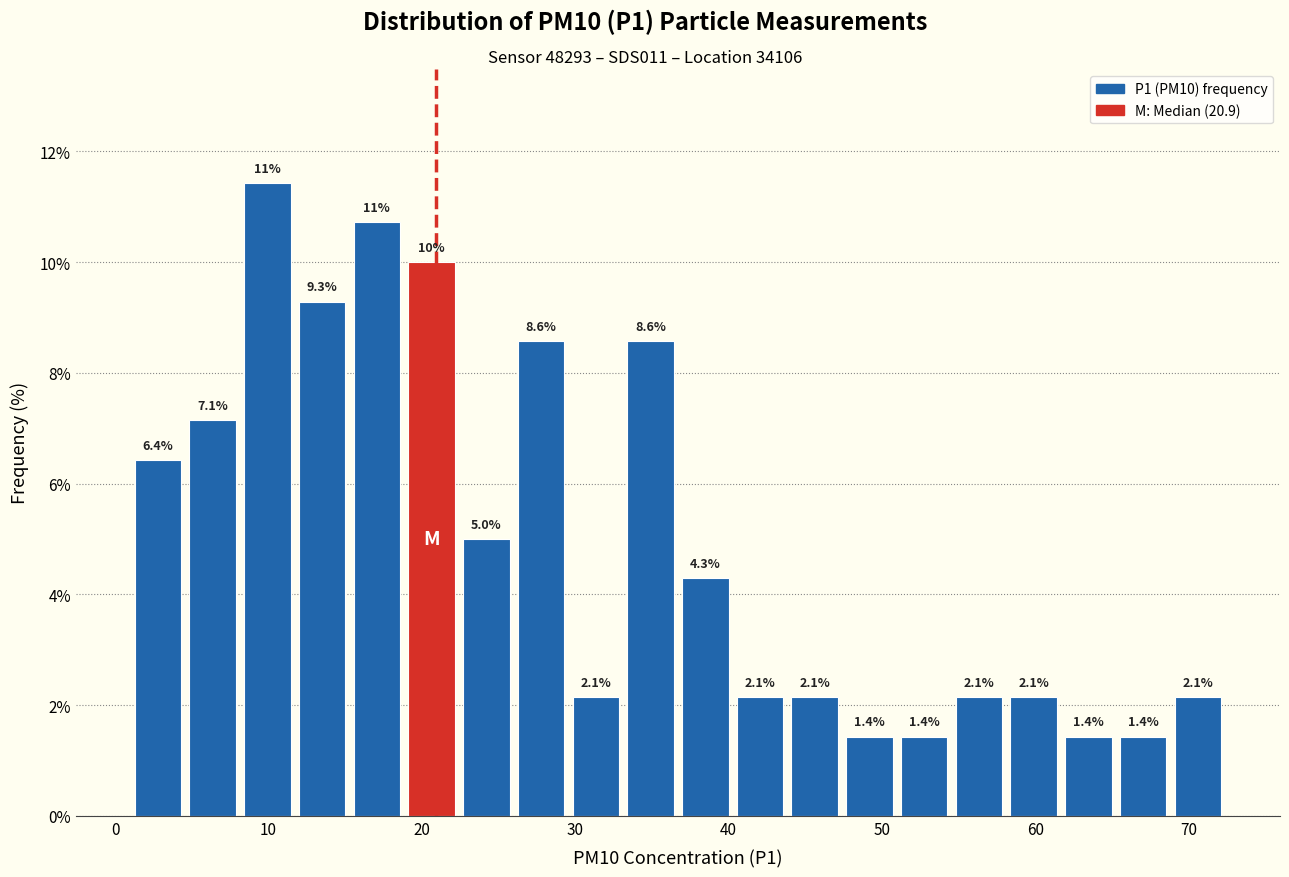

Around what value on the x-axis is the tallest bar? Give the approximate position of its centre, as read against the axis.

10